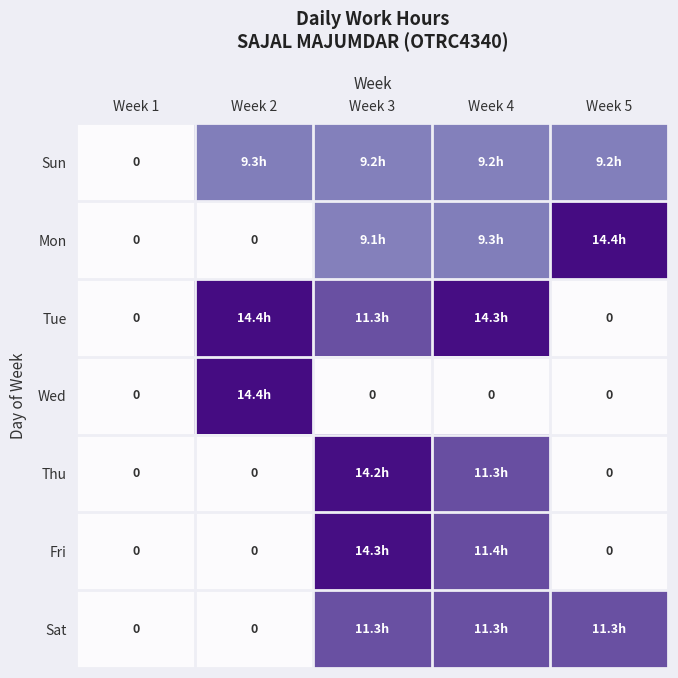

What is the average value of the Mon series?

6.6